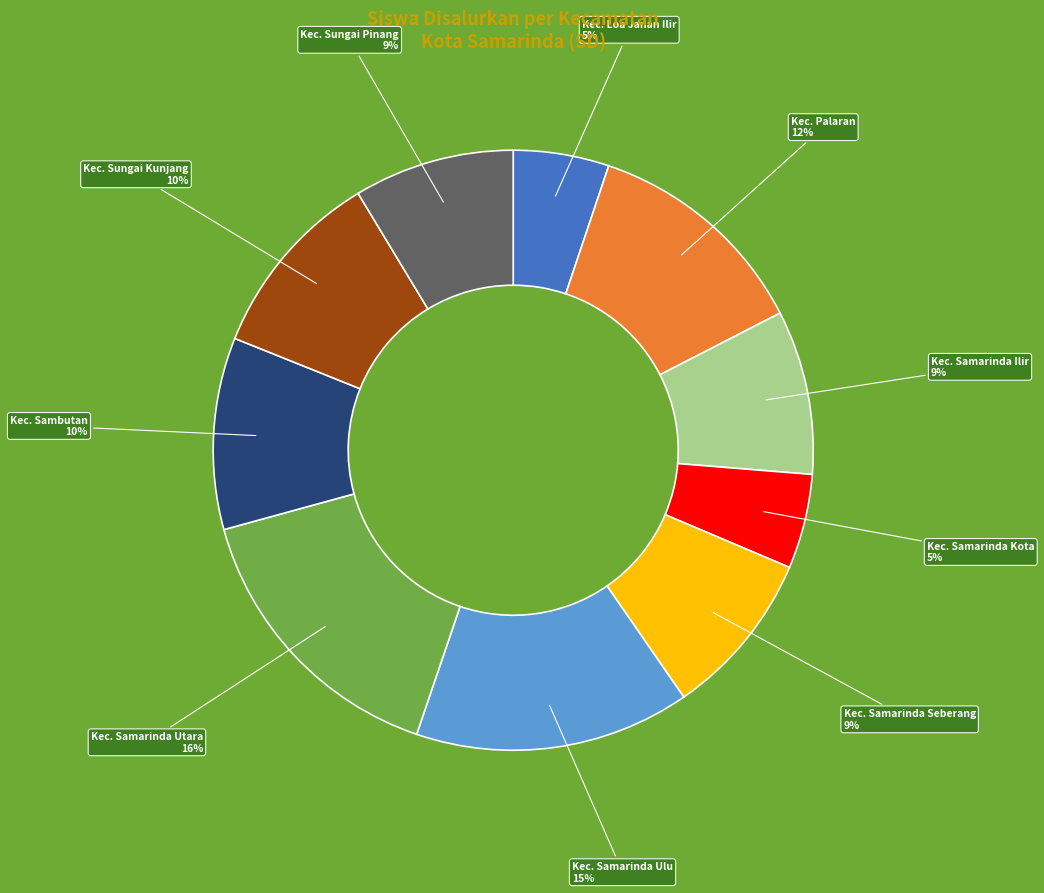

To the nearest percent, what is the average slice percentage?

10%